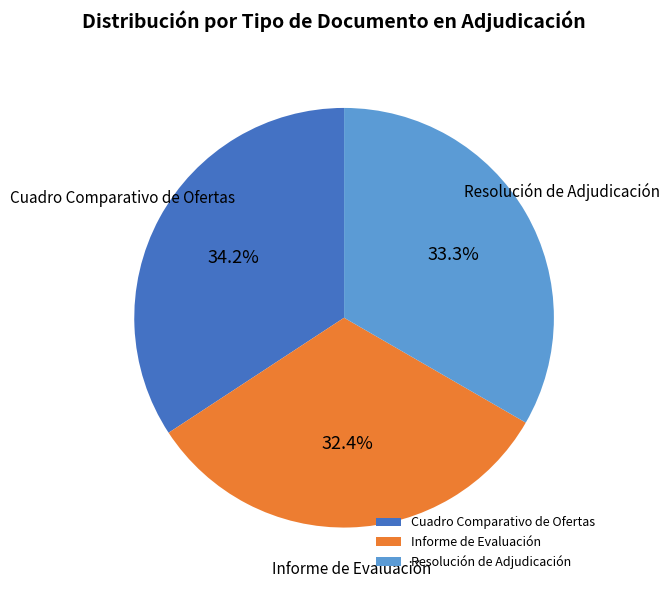

To the nearest percent, what percentage of the pie is Resolución de Adjudicación?

33%